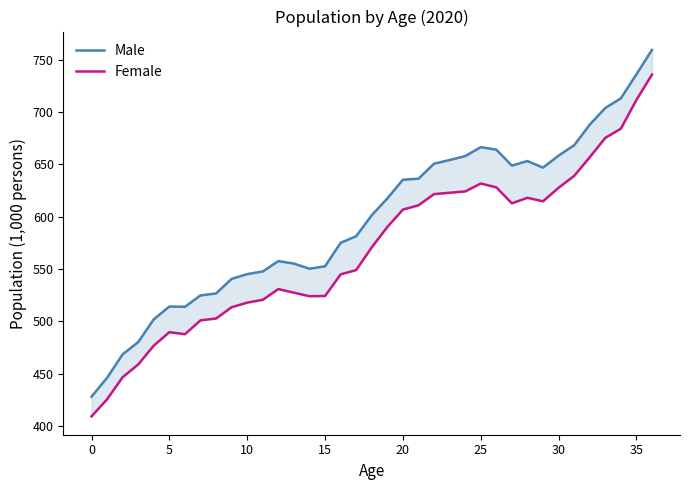

Which series has the largest range (max minus min)?

Male